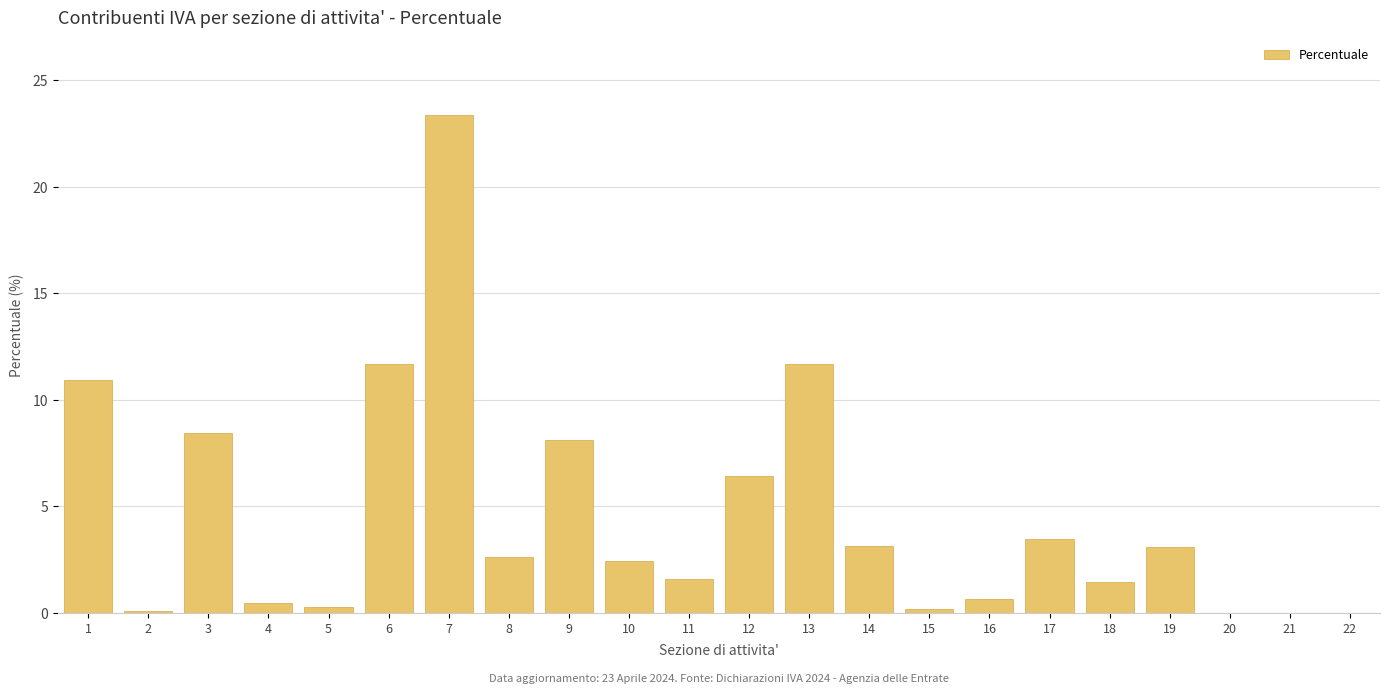

The value at 21 is -7.6. True or false?

False